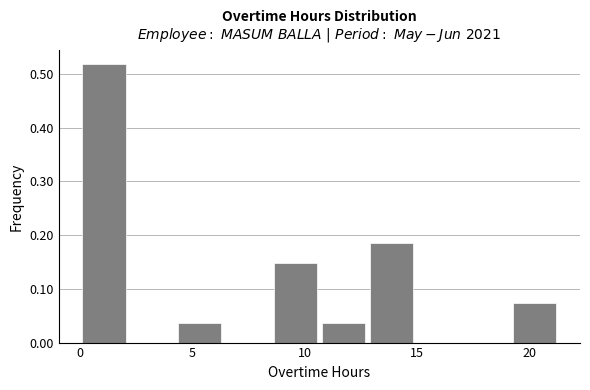

Which range on the x-axis has the tallest bar?

0.0 to 2.0